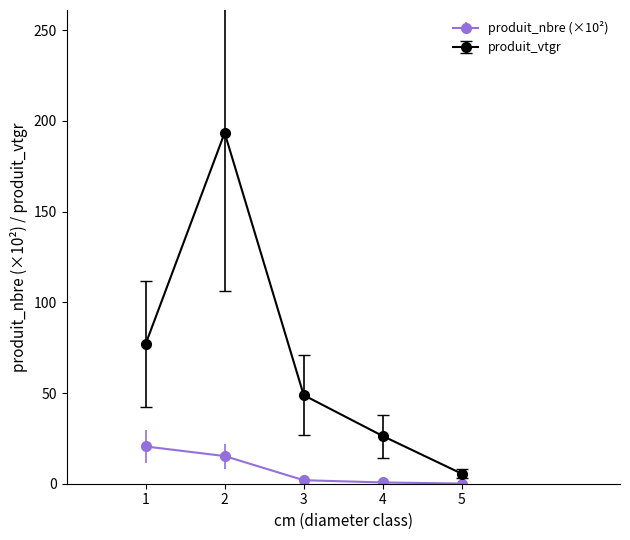

Which series has the largest range (max minus min)?

produit_vtgr